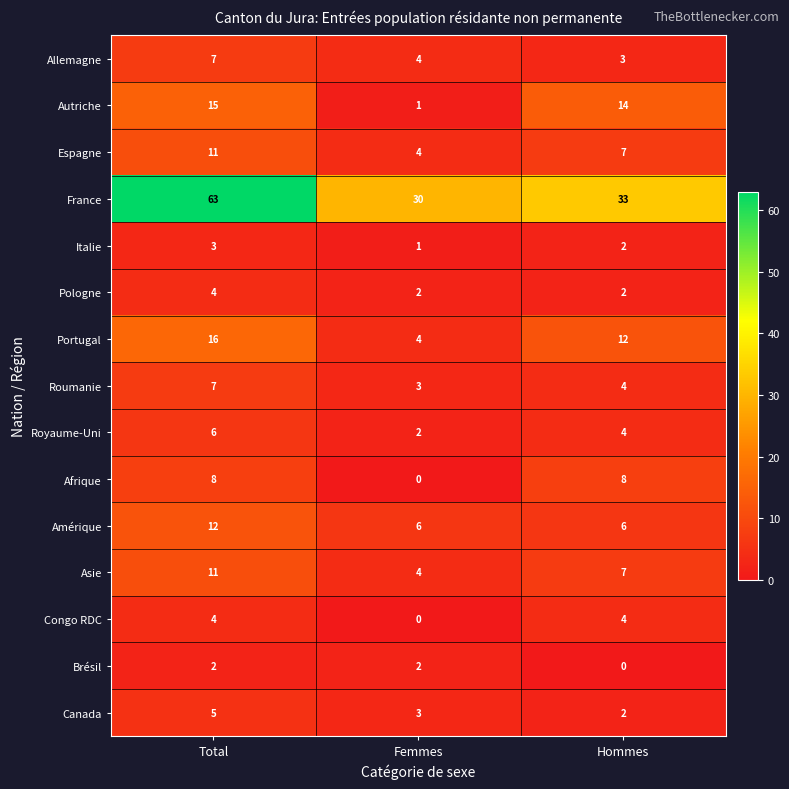

Rank the categories by Italie value from lowest to highest.

Femmes, Hommes, Total